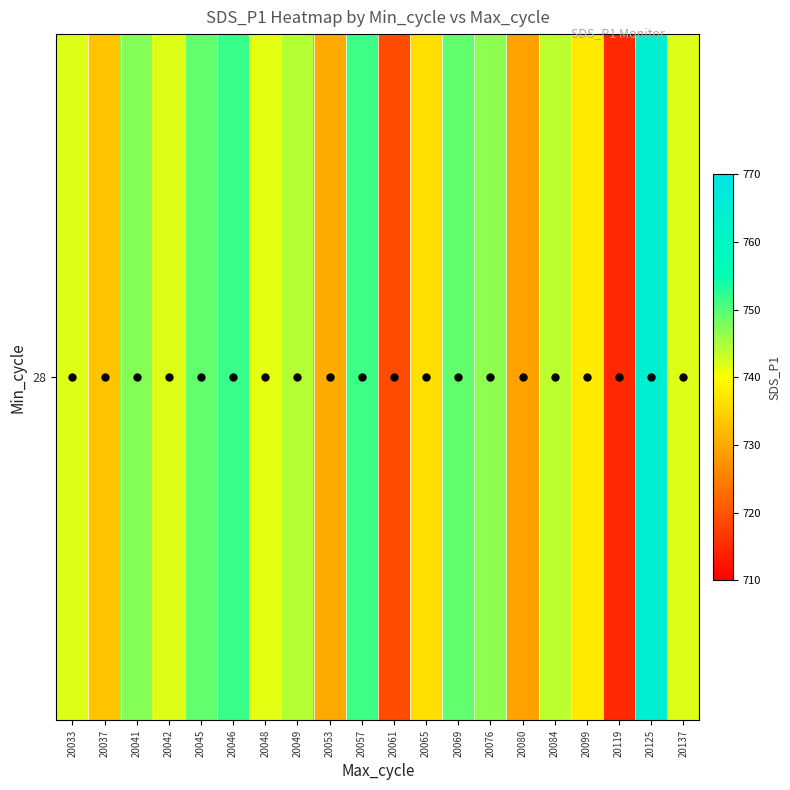

What is the change in value from 20046 to 20137?

-9.6